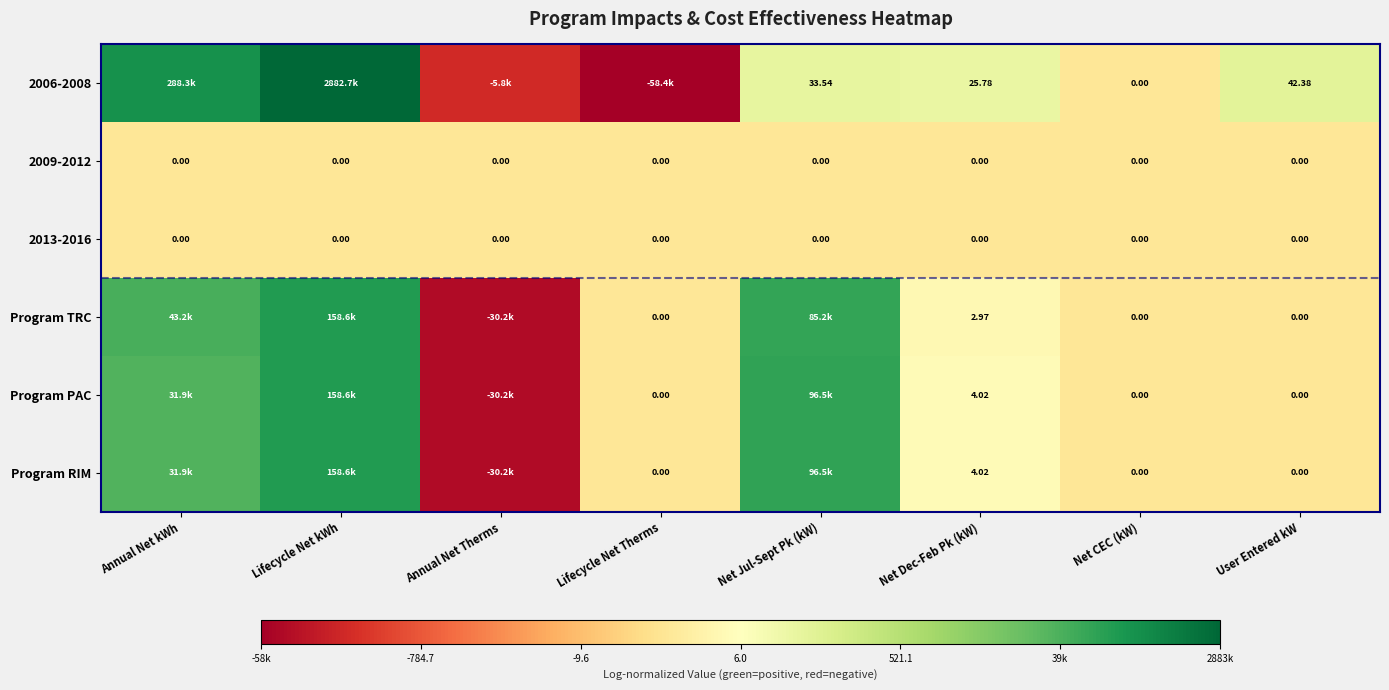

At which label does Program TRC first exceed 1?

Annual Net kWh